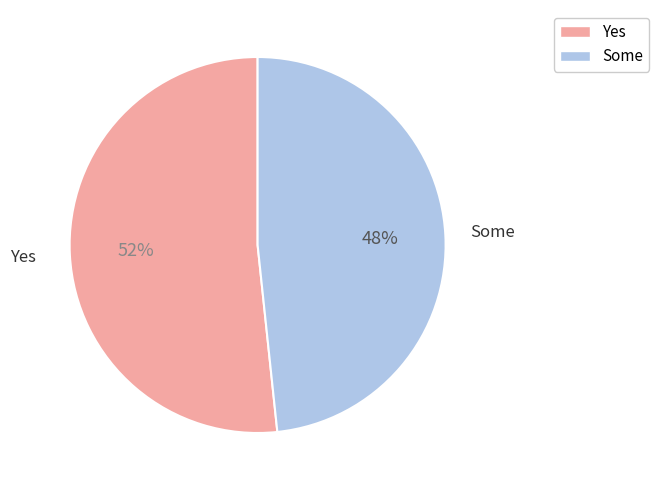

Is there a majority slice in this chart?

Yes